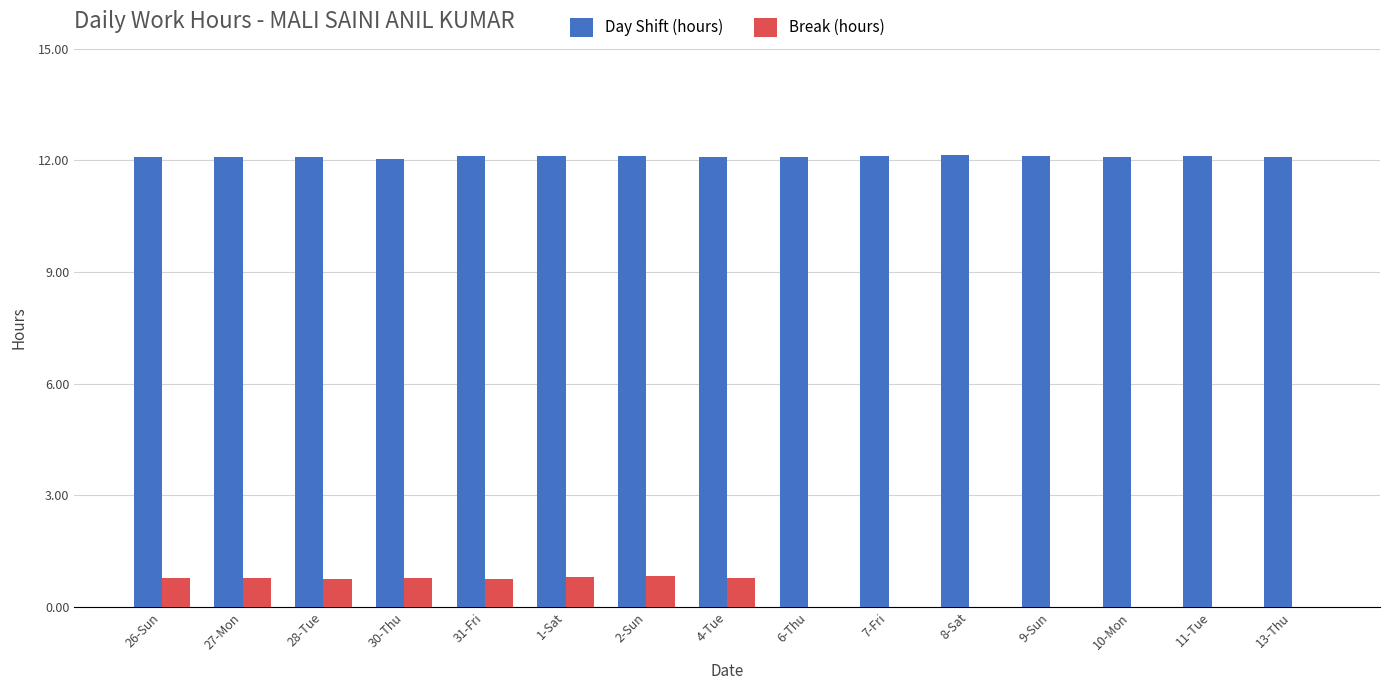

What is the total value across all series at 31-Fri?

12.9